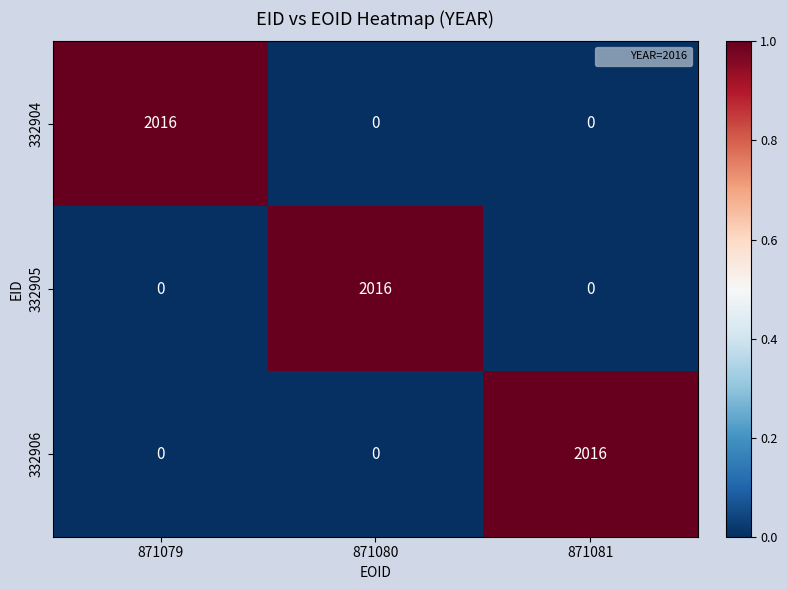

True or false: 332905 has a value of 746 at 871081.

False